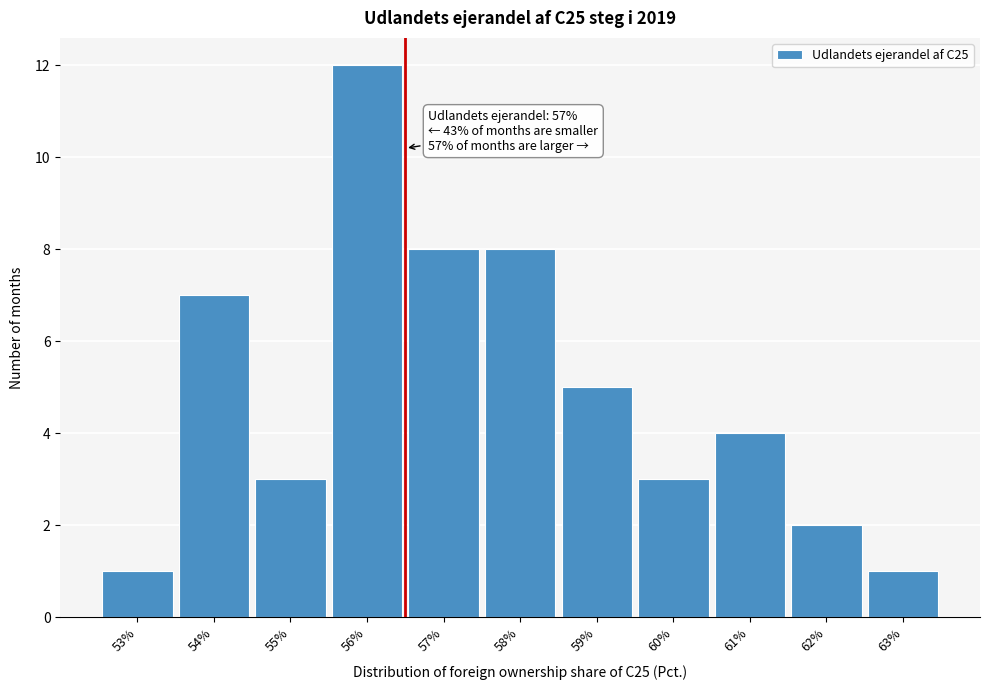

Reading right to left, list all the values displayed in this chart.

63%=1	62%=2	61%=4	60%=3	59%=5	58%=8	57%=8	56%=12	55%=3	54%=7	53%=1